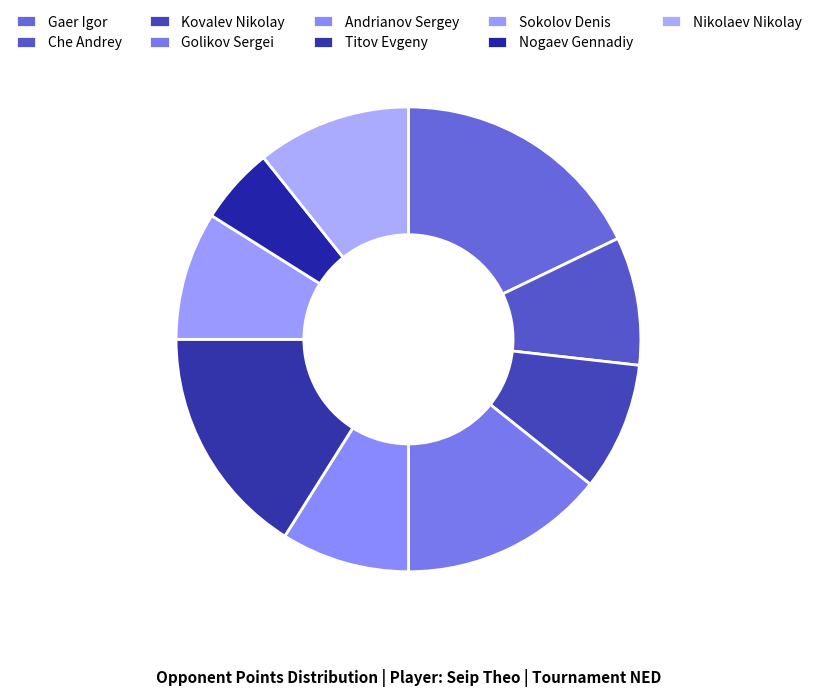

Rank the categories by value from highest to lowest.

Gaer Igor, Titov Evgeny, Golikov Sergei, Nikolaev Nikolay, Che Andrey, Kovalev Nikolay, Andrianov Sergey, Sokolov Denis, Nogaev Gennadiy